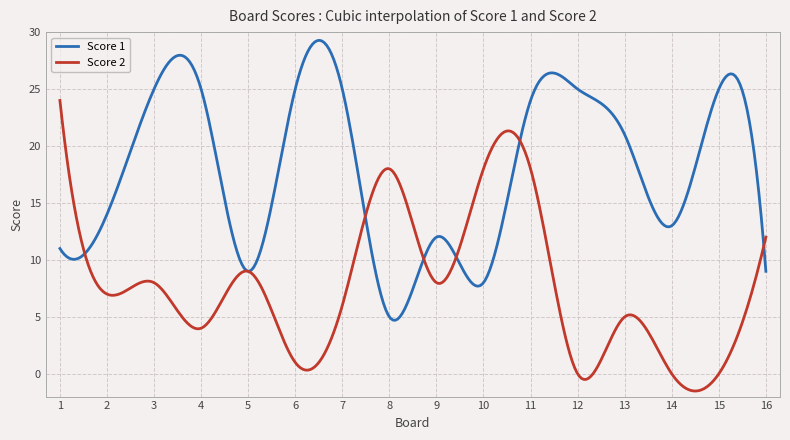

What is the minimum value for Score 2?

-1.5